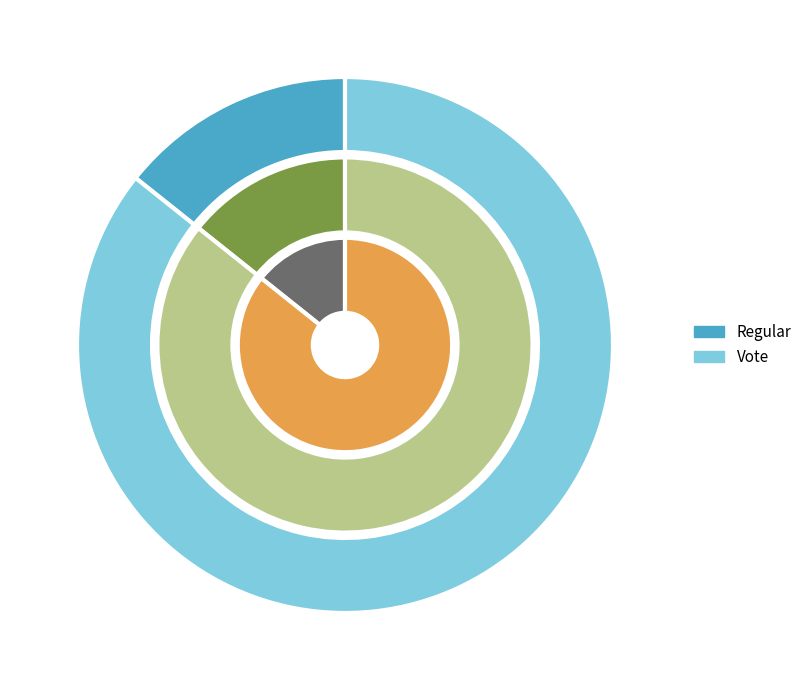

What is the smallest slice in the pie chart?

Regular